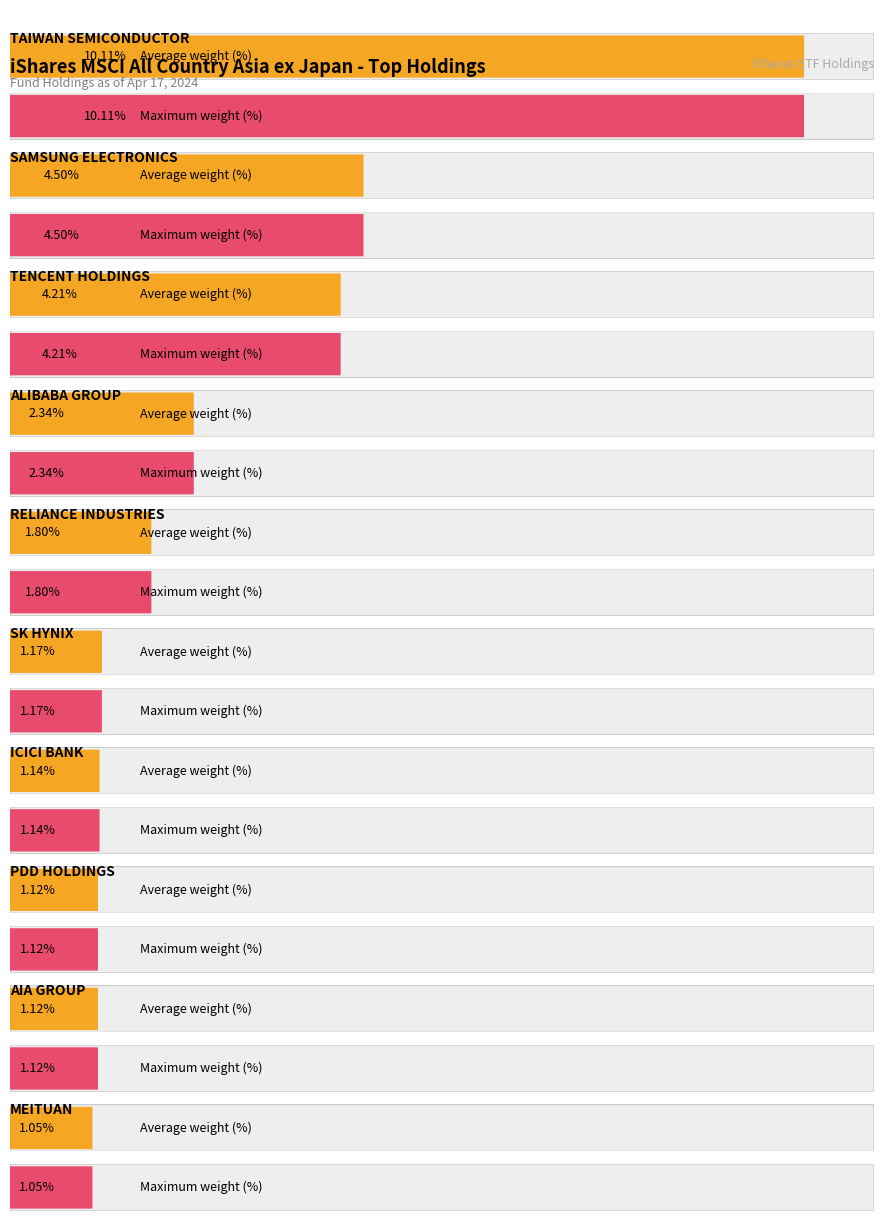

The chart shows a value of 1.1 at PDD HOLDINGS. True or false?

True